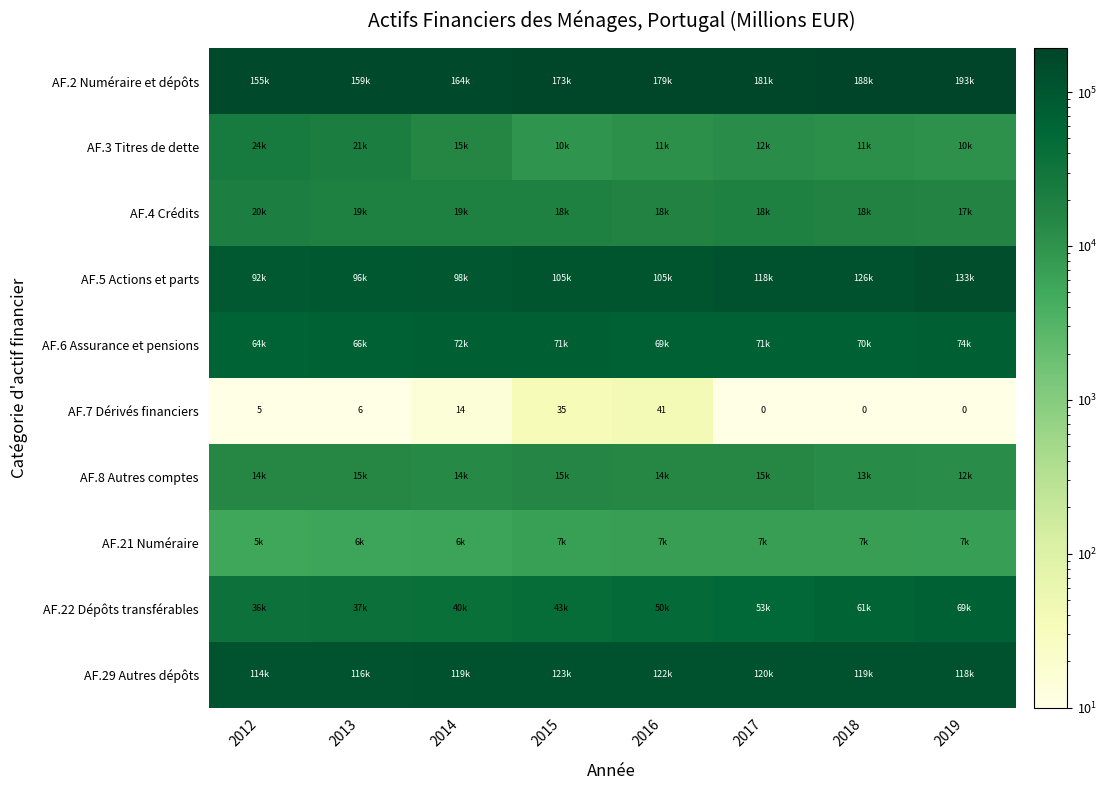

Rank the series at 2016 from highest to lowest value.

AF.2 Numéraire et dépôts, AF.29 Autres dépôts, AF.5 Actions et parts, AF.6 Assurance et pensions, AF.22 Dépôts transférables, AF.4 Crédits, AF.8 Autres comptes, AF.3 Titres de dette, AF.21 Numéraire, AF.7 Dérivés financiers